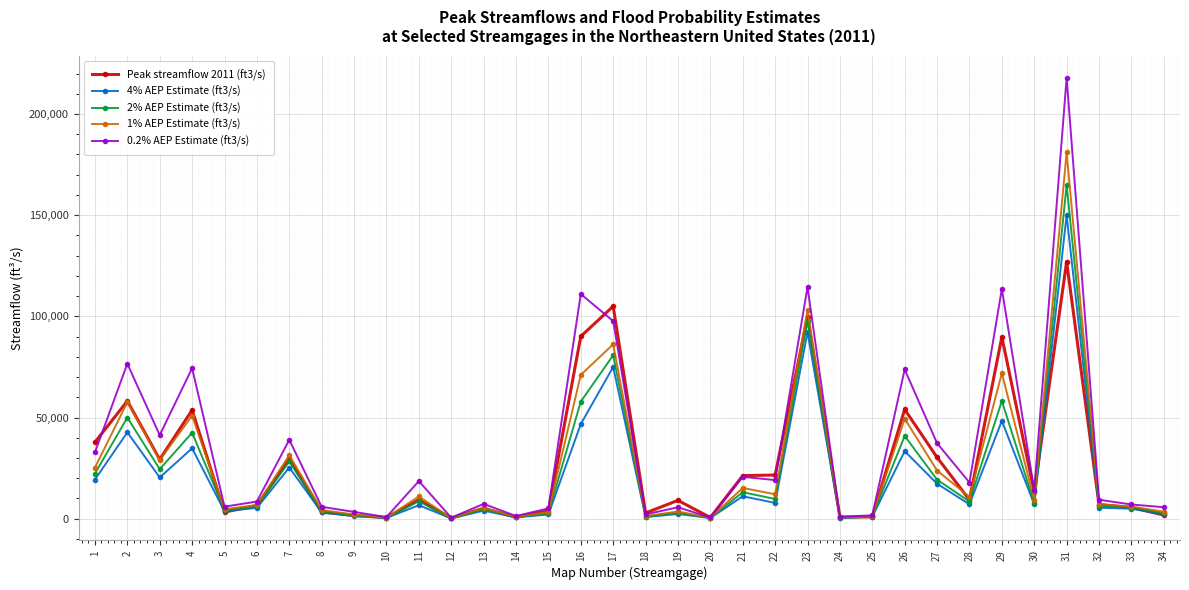

In 0.2% AEP Estimate (ft3/s), how many points are lower than both neighbors (excluding endpoints)?

11